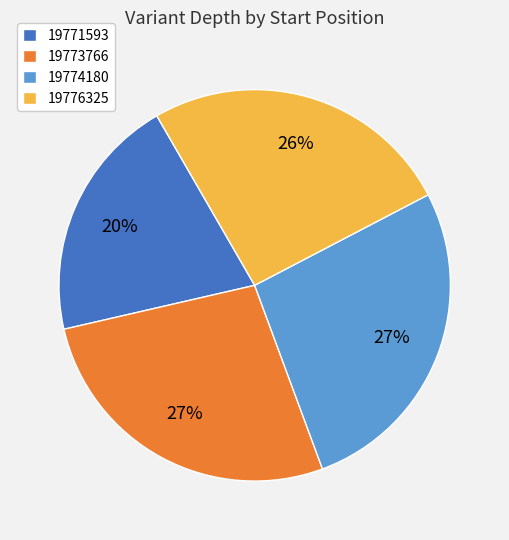

What percentage is the 19771593 slice, to the nearest percent?

20%